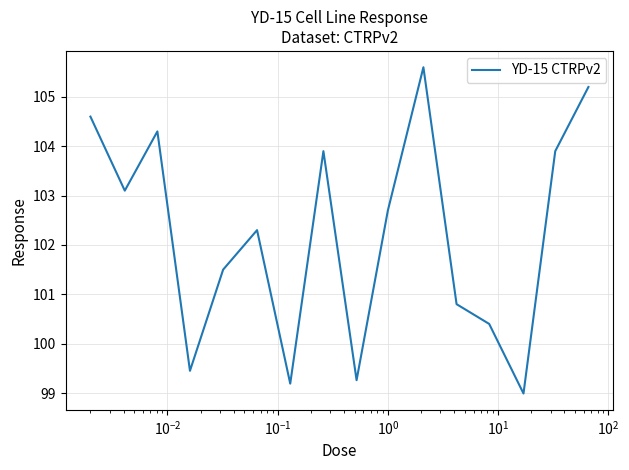

What is the minimum value shown in the chart?

99.0